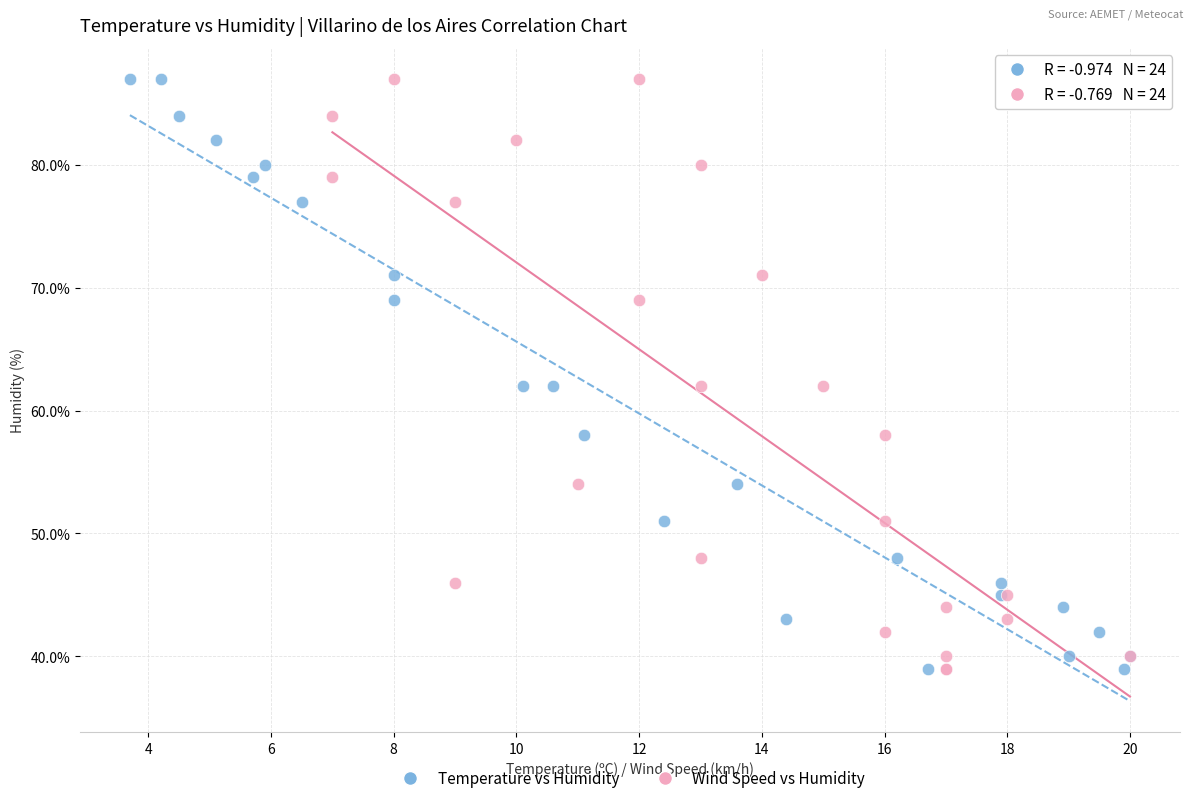

What are all the series names shown in the legend?

Temperature vs Humidity, Wind Speed vs Humidity